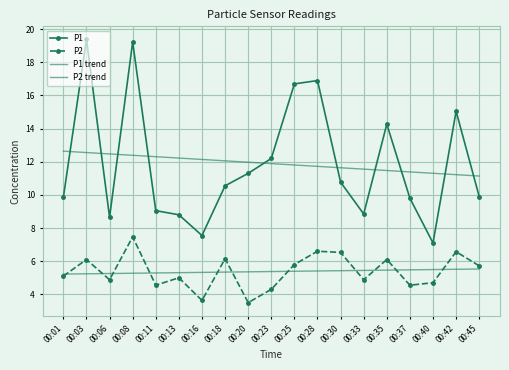

Reading left to right, extract all data points from this chart.

P1: 9.8	19.4	8.7	19.2	9.1	8.8	7.5	10.6	11.3	12.2	16.7	16.9	10.8	8.8	14.3	9.8	7.1	15.1	9.9
P2: 5.1	6.1	4.9	7.5	4.5	5.0	3.6	6.2	3.5	4.3	5.8	6.6	6.5	4.9	6.1	4.5	4.7	6.6	5.7
P1 trend: 12.6	12.6	12.5	12.4	12.3	12.2	12.1	12.1	12.0	11.9	11.8	11.7	11.6	11.6	11.5	11.4	11.3	11.2	11.1
P2 trend: 5.2	5.2	5.3	5.3	5.3	5.3	5.3	5.3	5.4	5.4	5.4	5.4	5.4	5.4	5.5	5.5	5.5	5.5	5.5